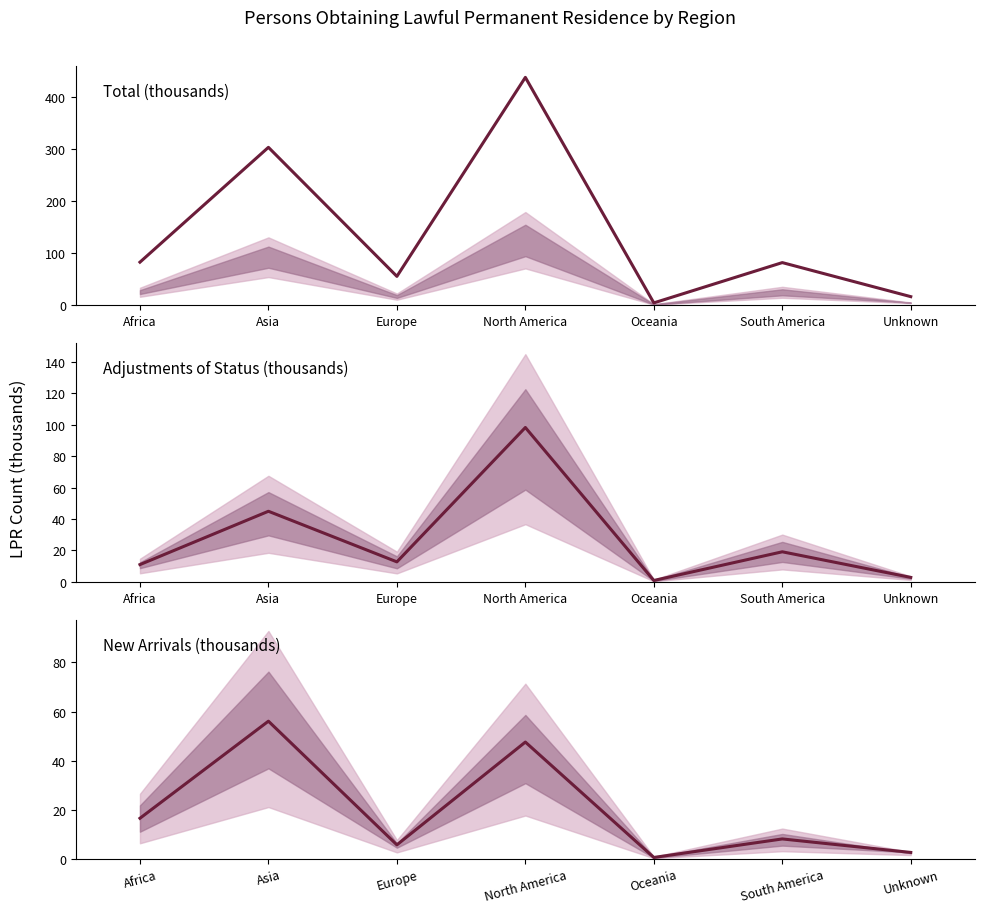

Where is Total nearest to the value 220?

Asia